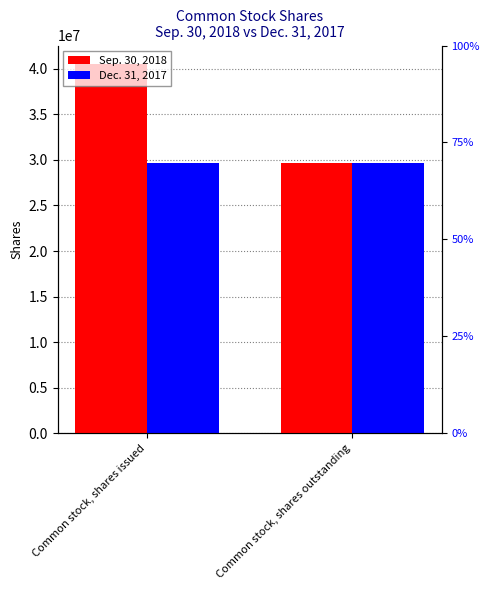

Between Common stock, shares issued and Common stock, shares outstanding, which series saw the biggest shift?

Sep. 30, 2018